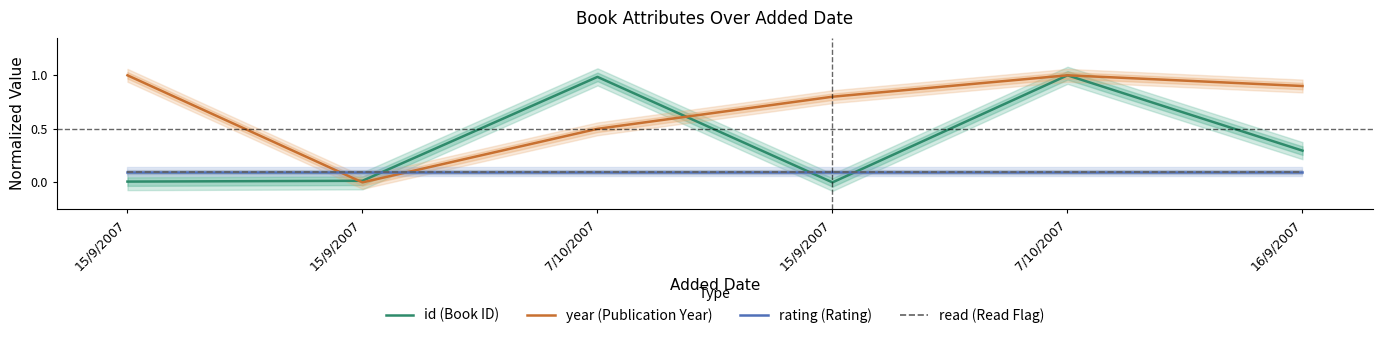

Count the number of categories in the chart.

6